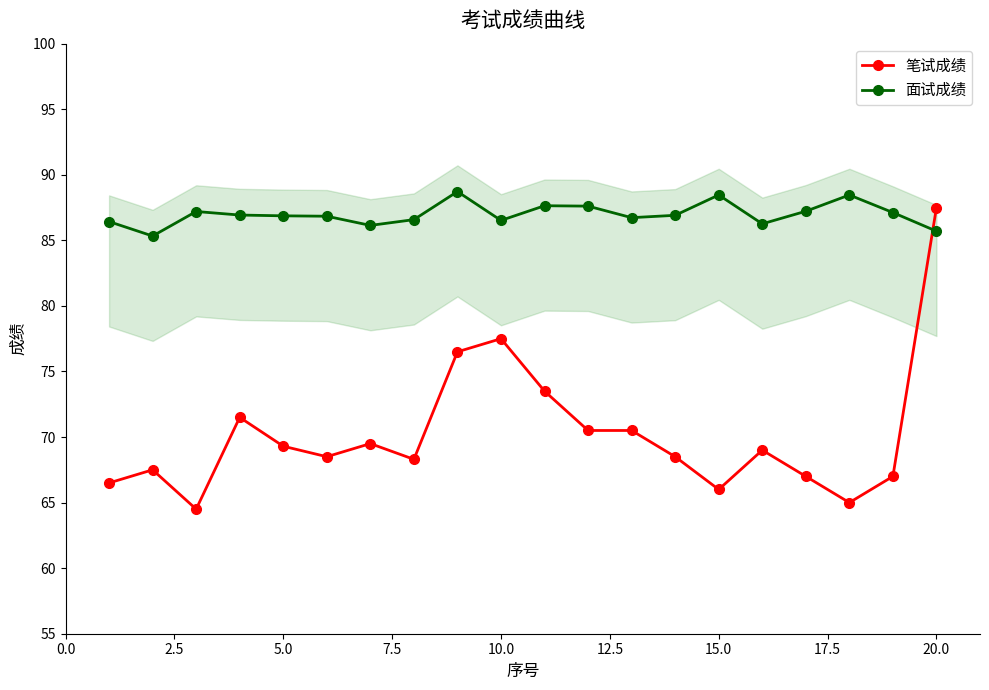

How many distinct data groups are displayed?

2